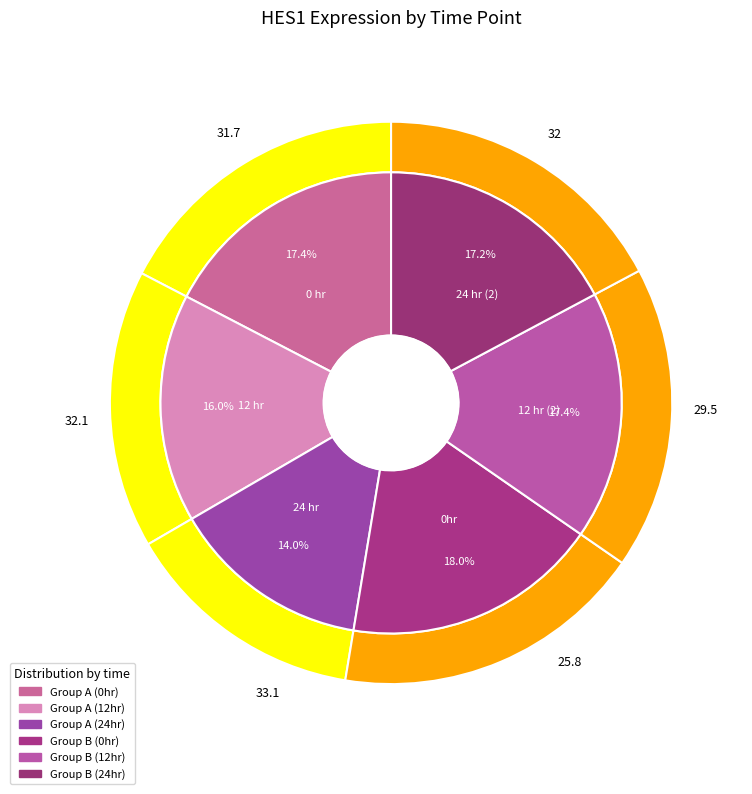

What percentage is the 0hr slice, to the nearest percent?

18%